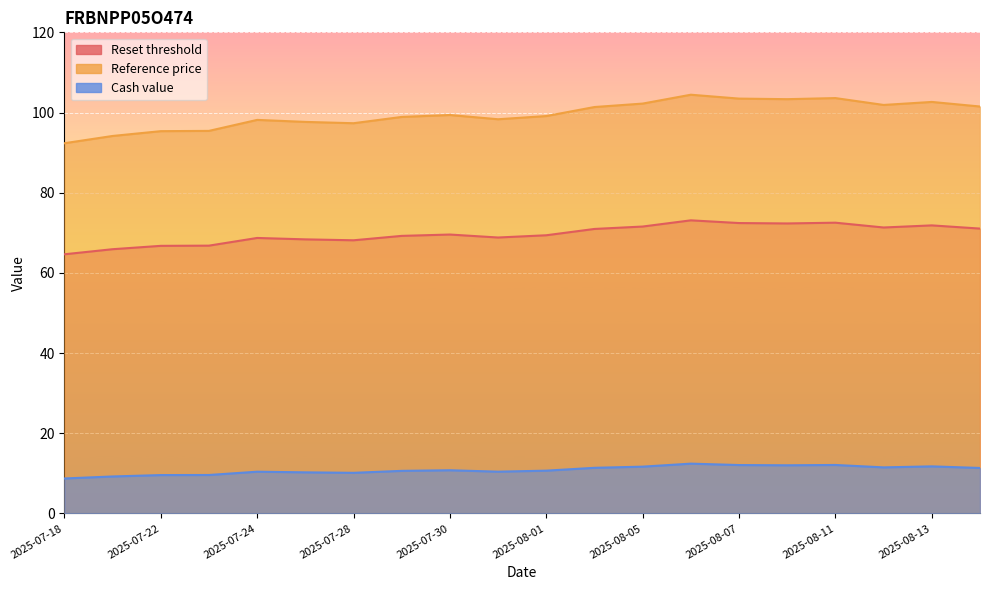

Is the value of Reset threshold at 2025-08-07 greater than the value of Cash value at 2025-08-14?

Yes